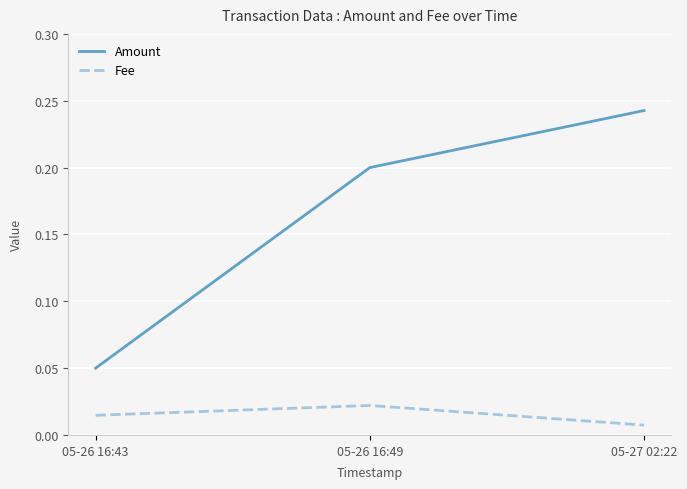

Is the value of Amount at 05-26 16:49 greater than the value of Fee at 05-27 02:22?

Yes